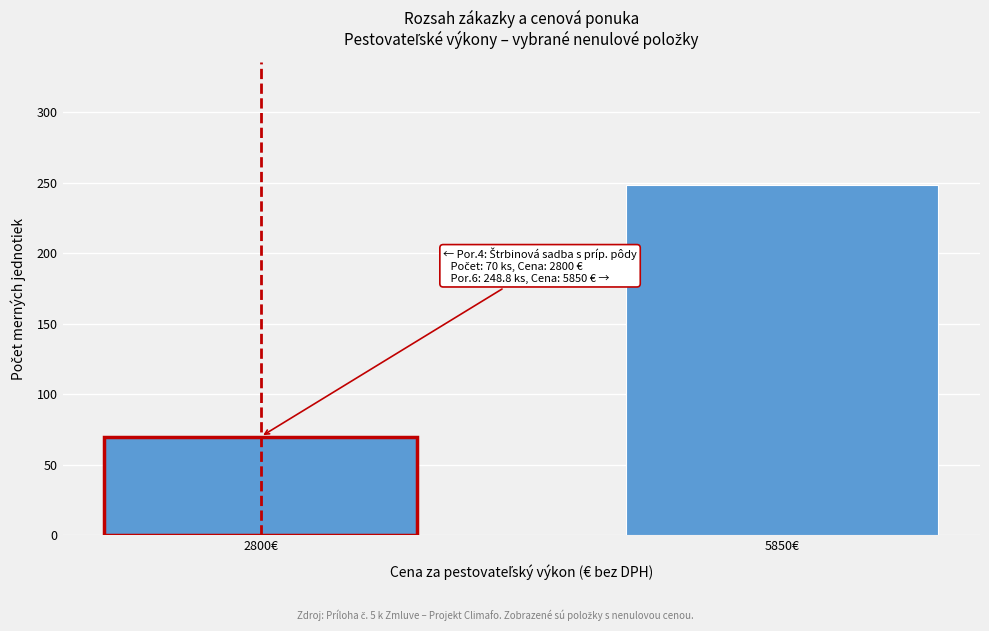

Where is the data nearest to the value 159?

2800€